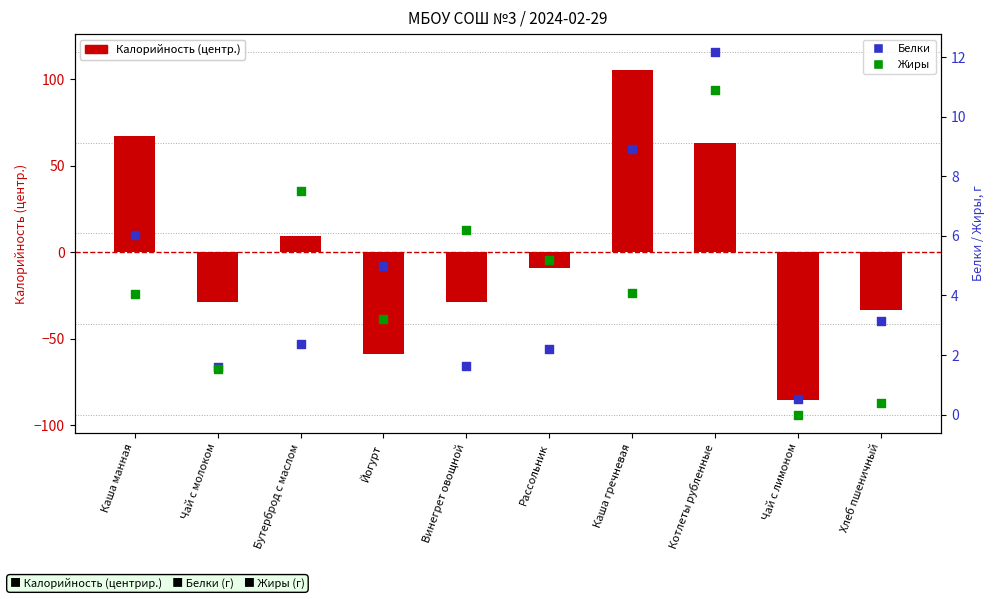

Which series has the largest total across all categories?

Белки